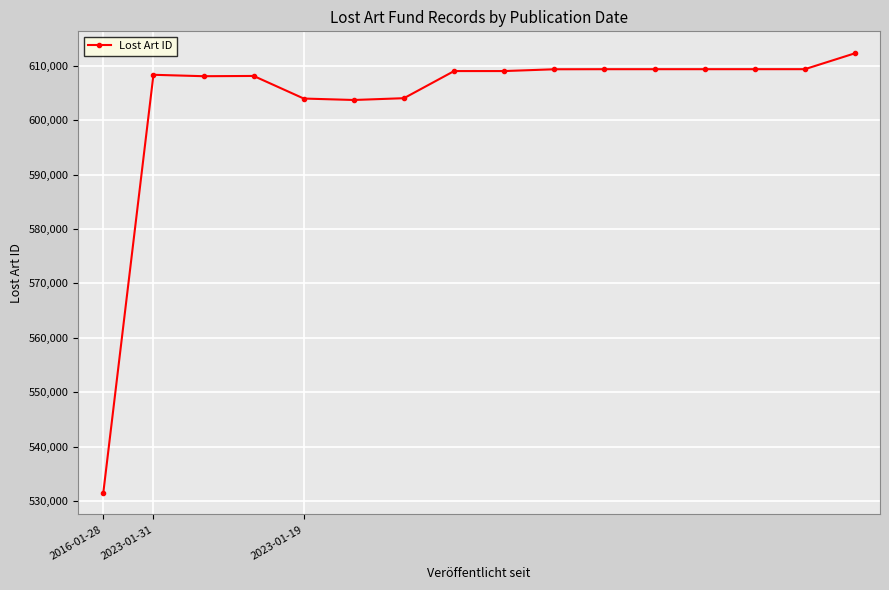

What is the value of the 7th point from the left?

604010